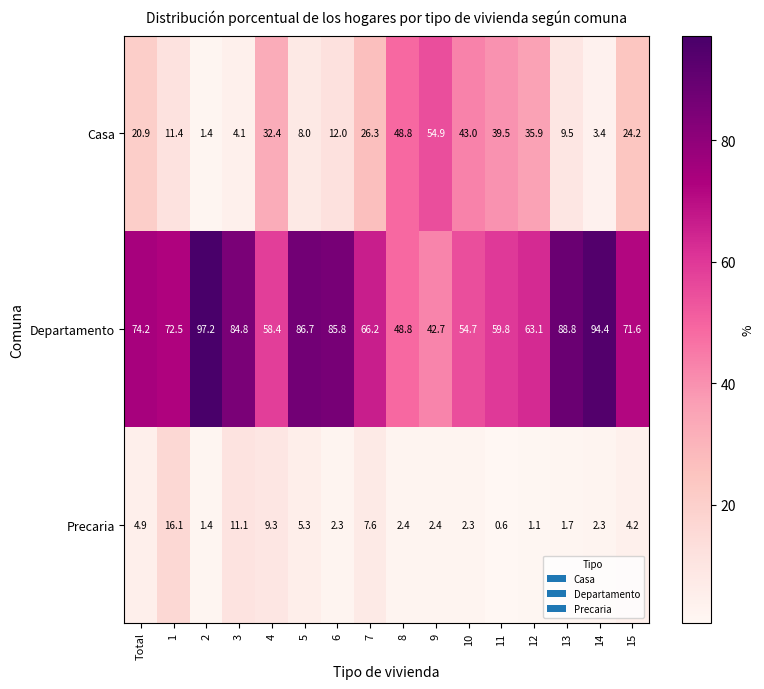

At which label does Precaria first exceed 2?

Total